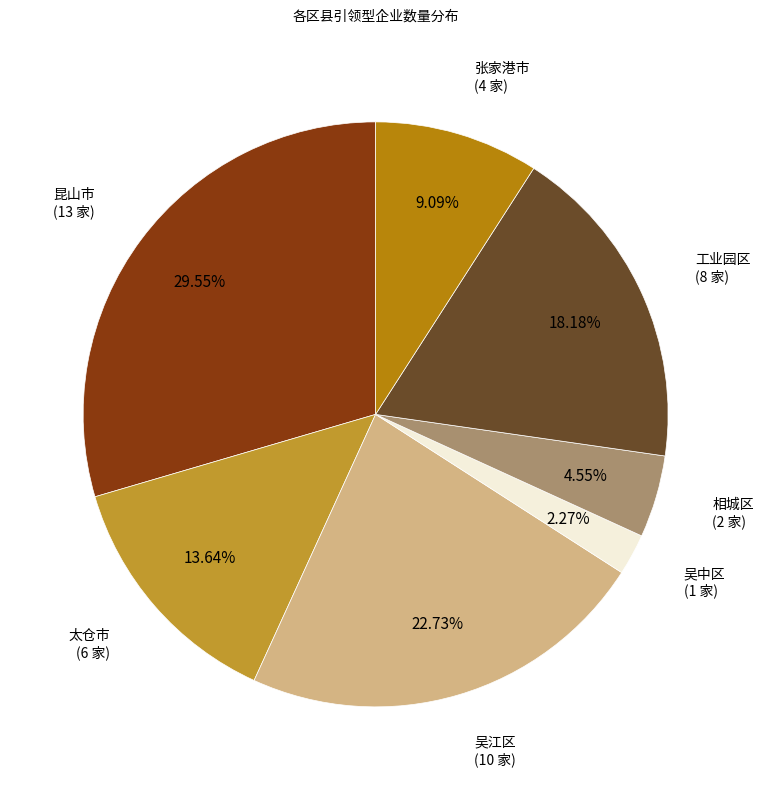

How many segments does this pie chart have?

7